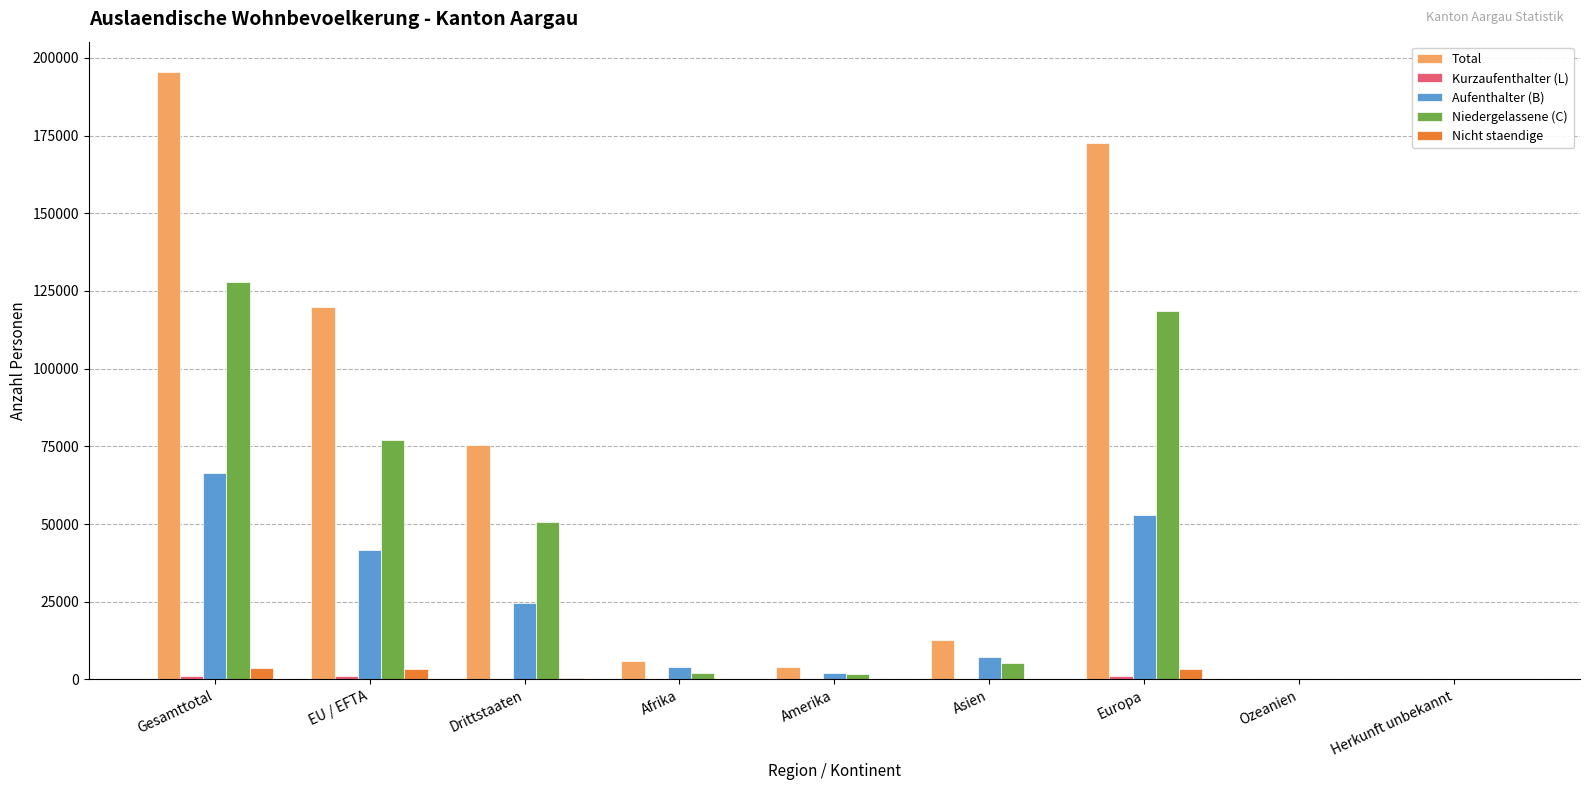

What is the greatest value displayed?

195419